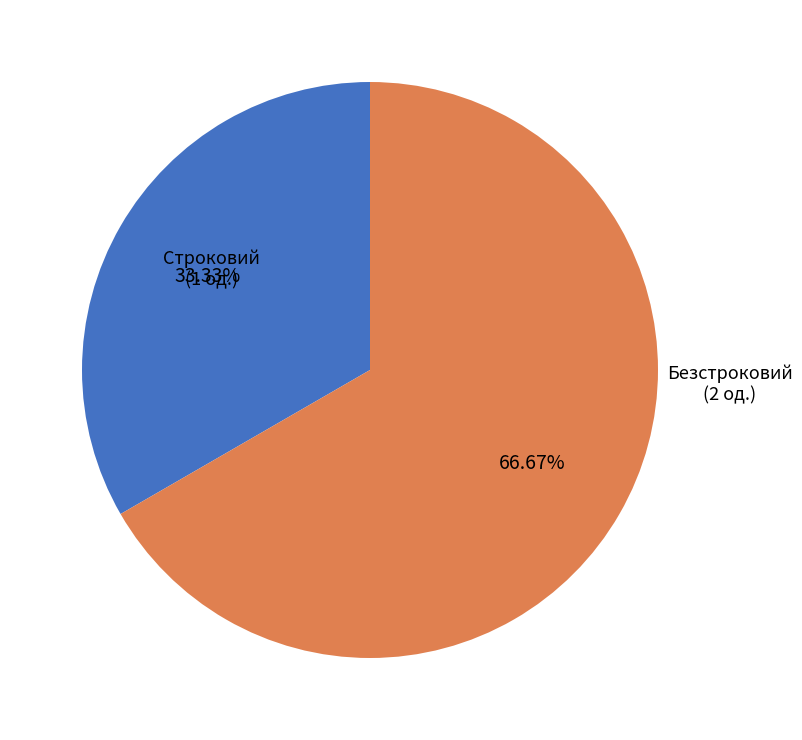

Does Строковий represent more than half of the total?

No